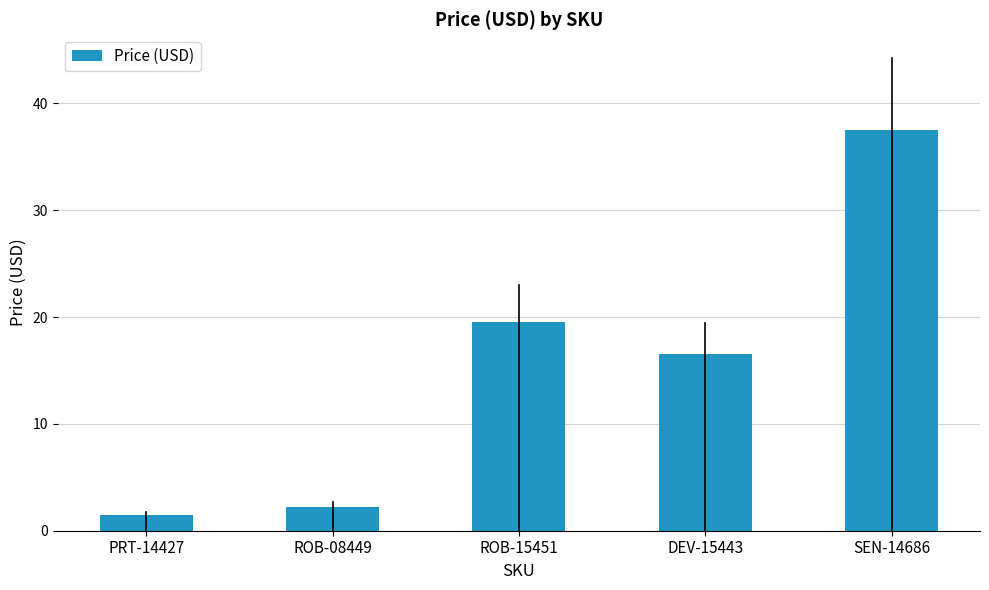

Approximately how many times larger is the value at ROB-15451 compared to SEN-14686?

0.5